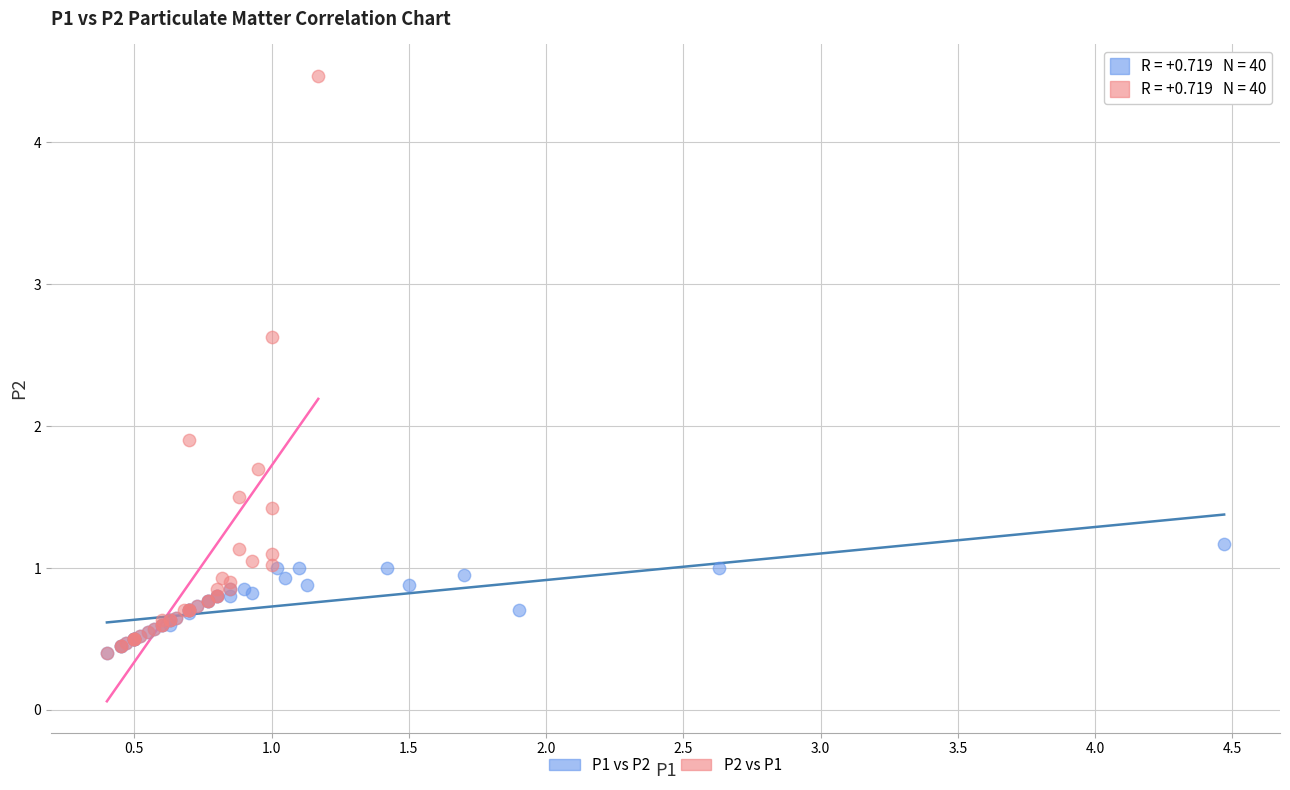

Which series contains the highest Y value?

P2 vs P1